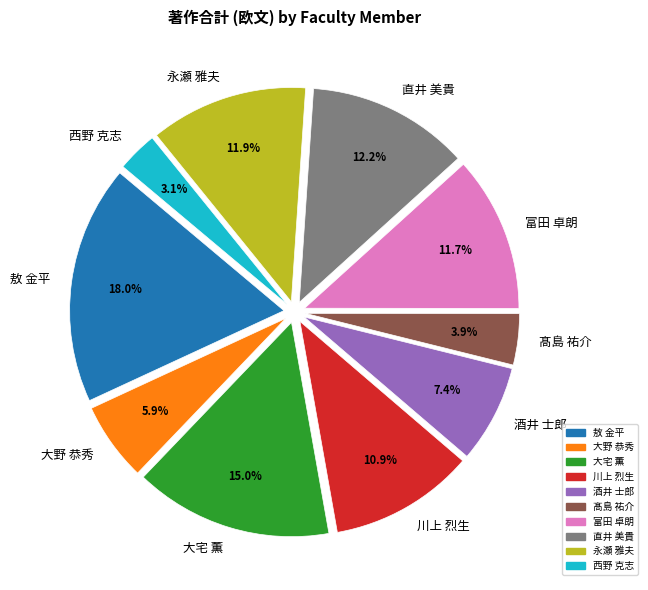

What is the ratio of the value at 大野 恭秀 to the value at 富田 卓朗?

0.5